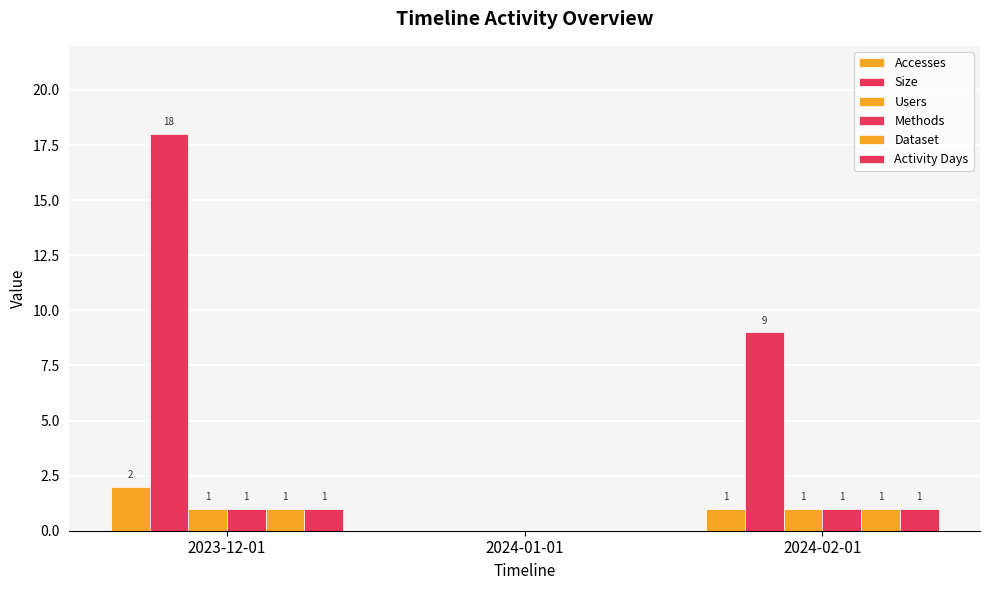

What position from the left is 2024-01-01?

2